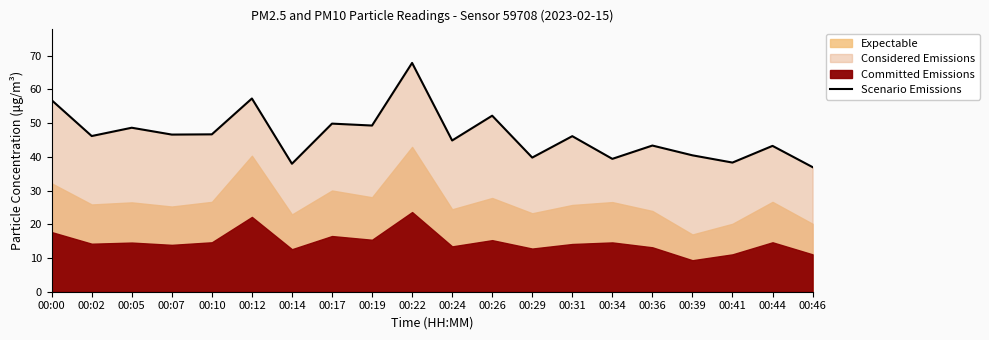

Is it true that the value at 00:19 is 28.8?

False